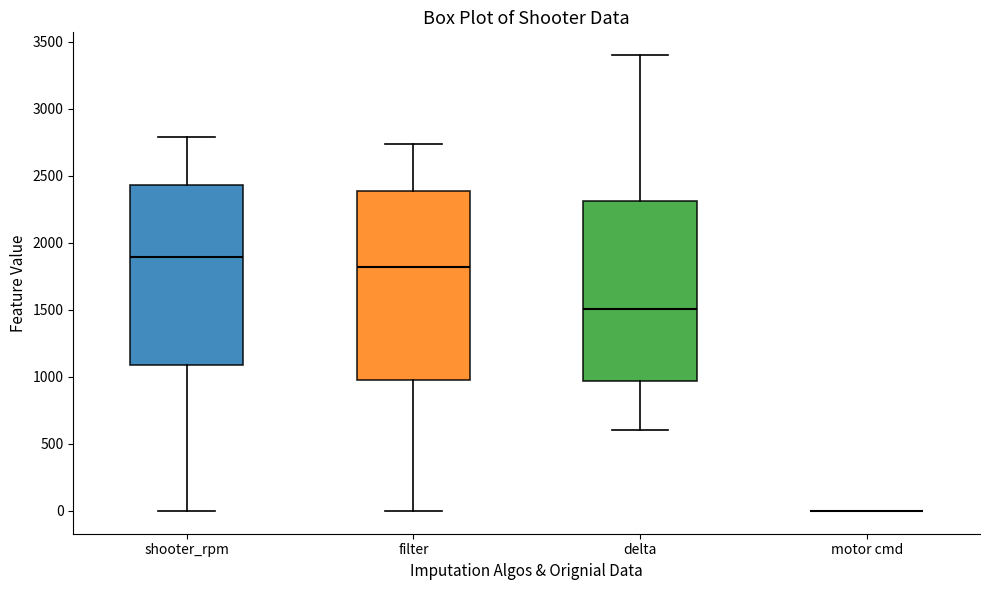

Which box is the tallest, from its lower edge to its upper edge?

filter